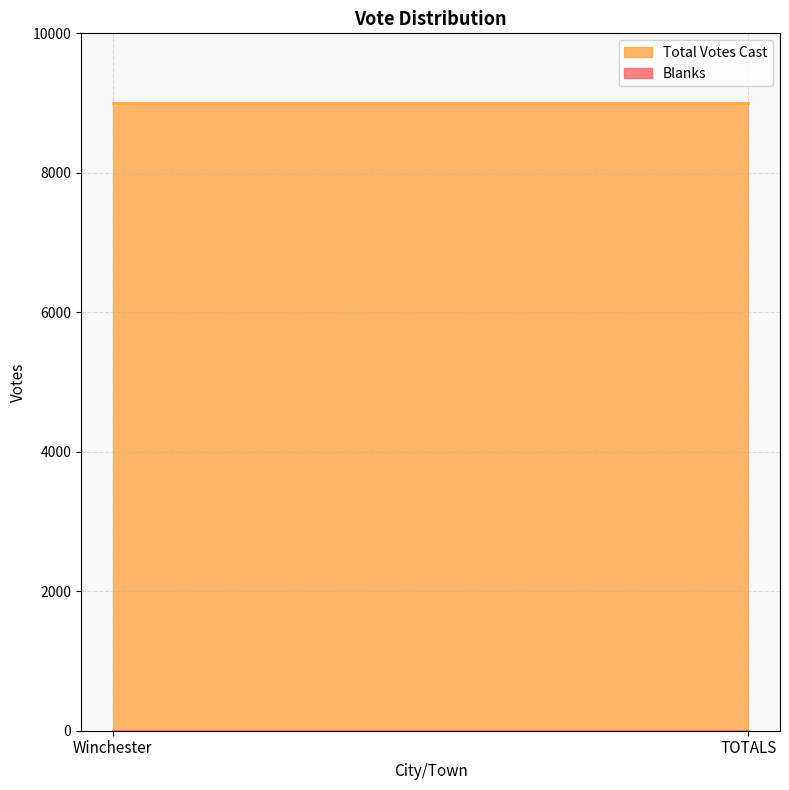

At which category does the chart reach its peak across all series?

Winchester